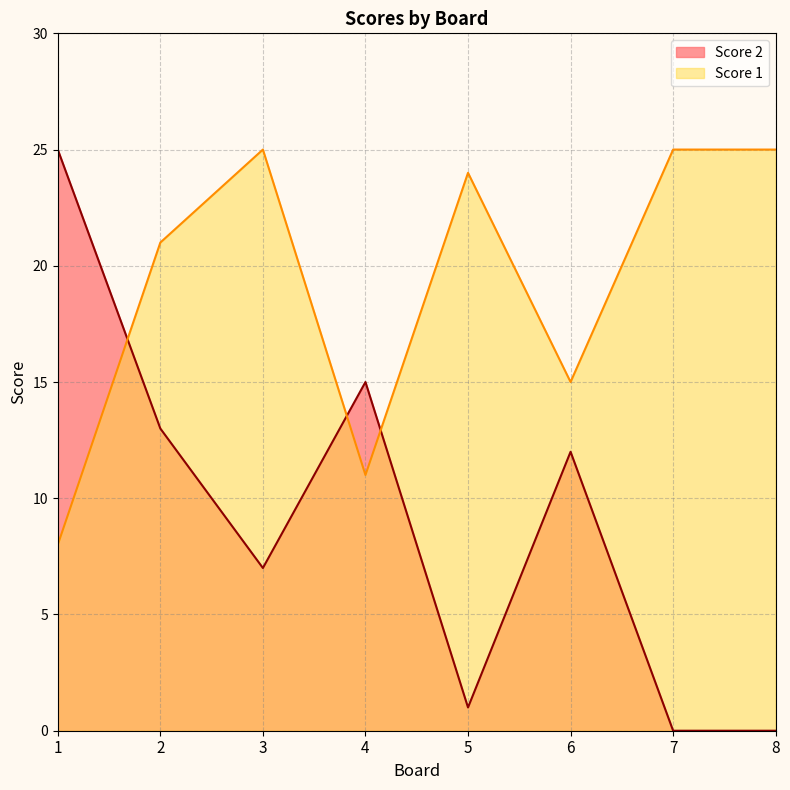

Between which two adjacent categories do Score 2 and Score 1 first intersect?

1 and 2